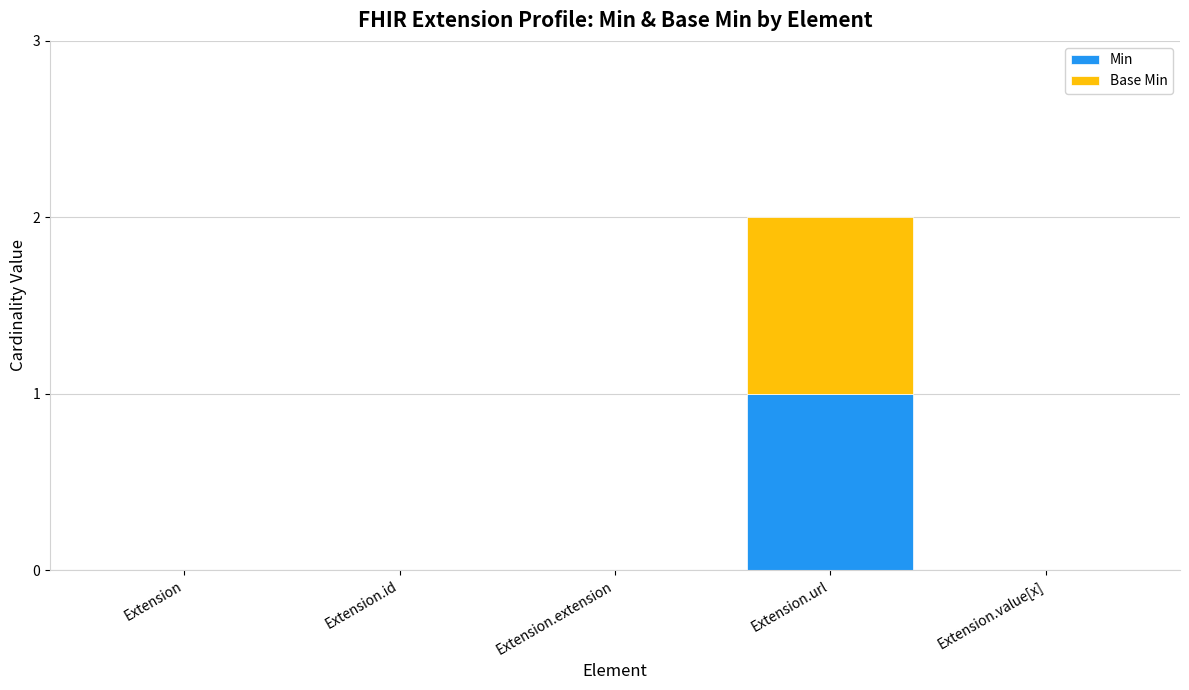

At which category is the sum across all series the highest?

Extension.url